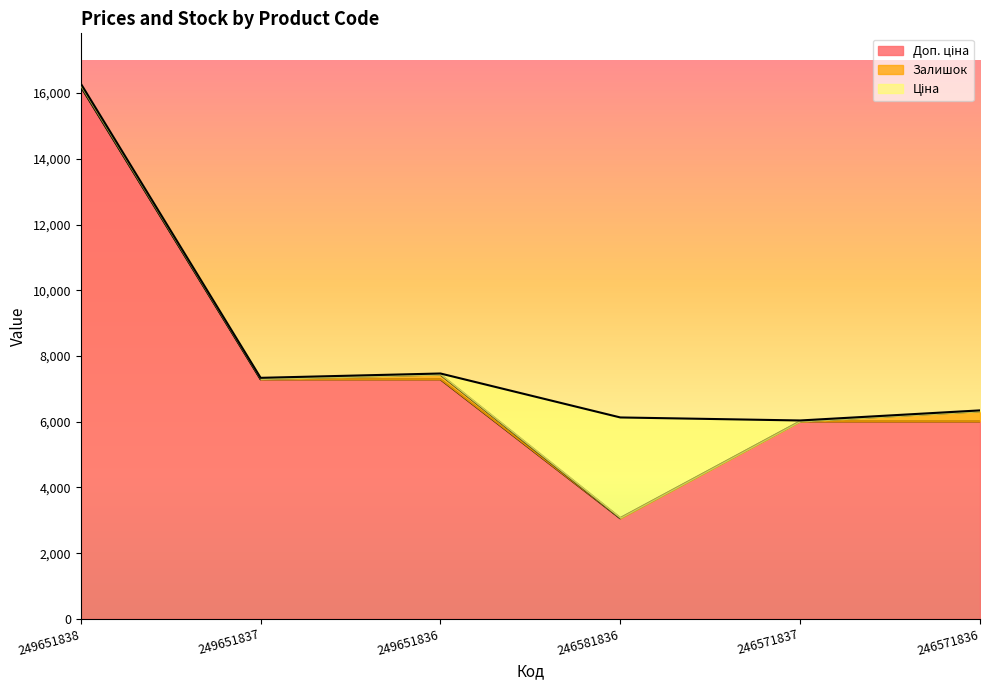

How many categories are shown in the chart?

6